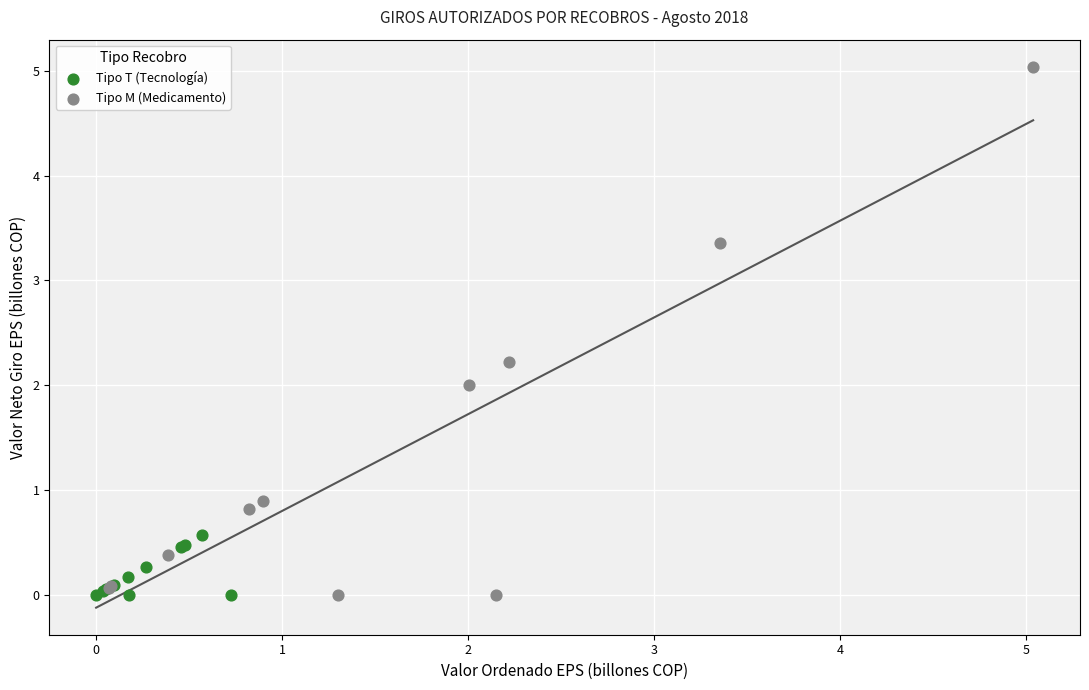

Which series contains the highest Y value?

Tipo M (Medicamento)